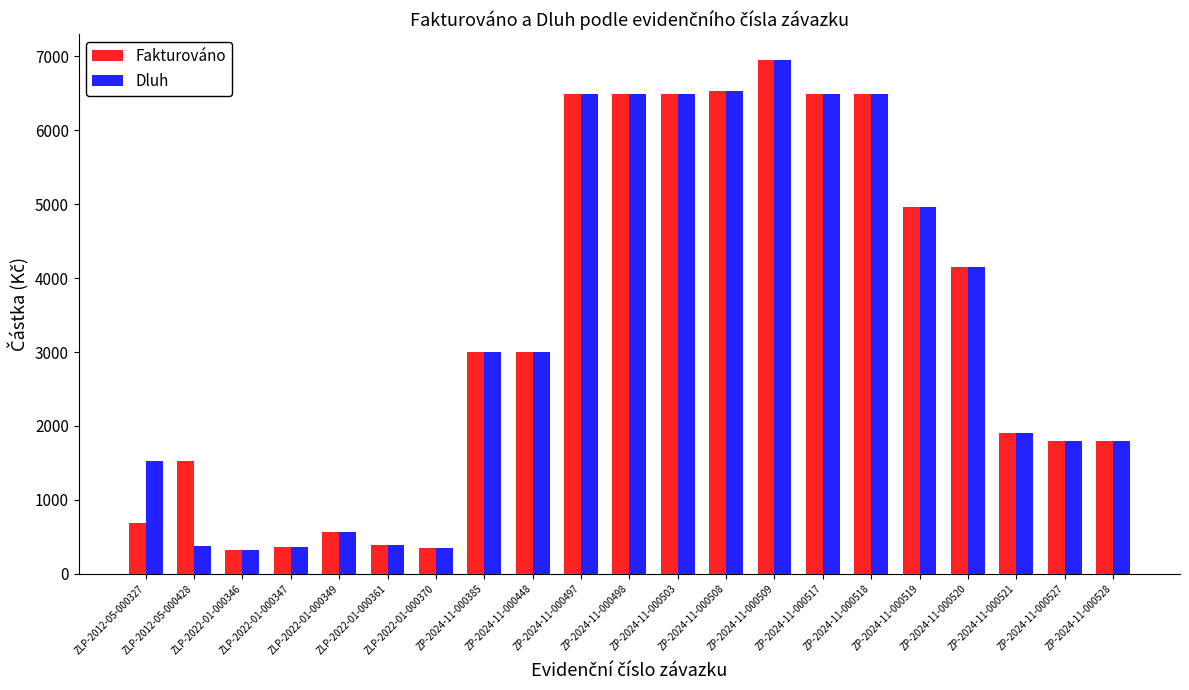

What is the lowest value of the Fakturováno series?

320